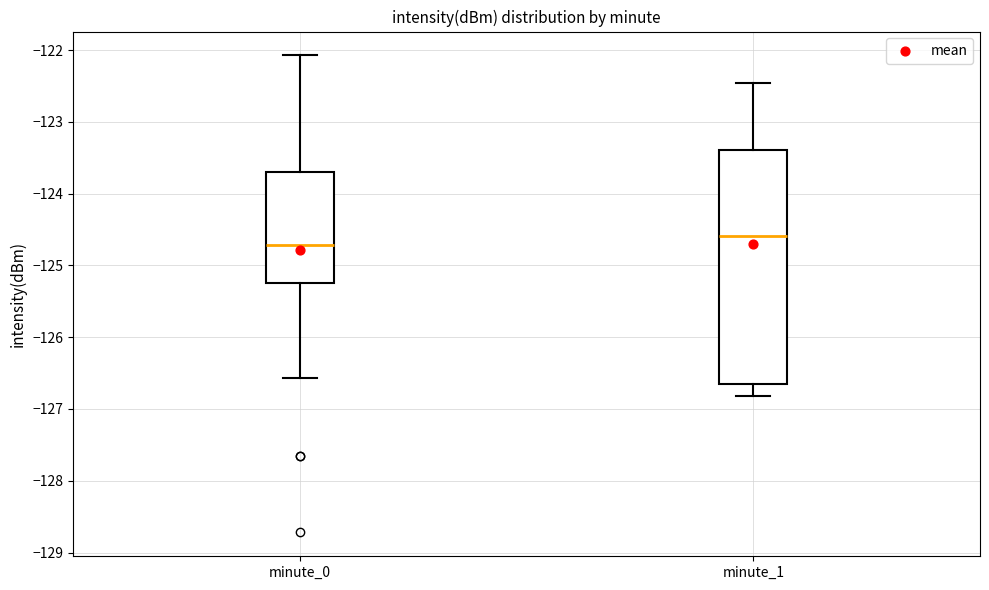

Where is the lower edge of the box for minute_1 on the y-axis? The values are not printed on the chart, so give them approximately, as read against the axis.

-126.7